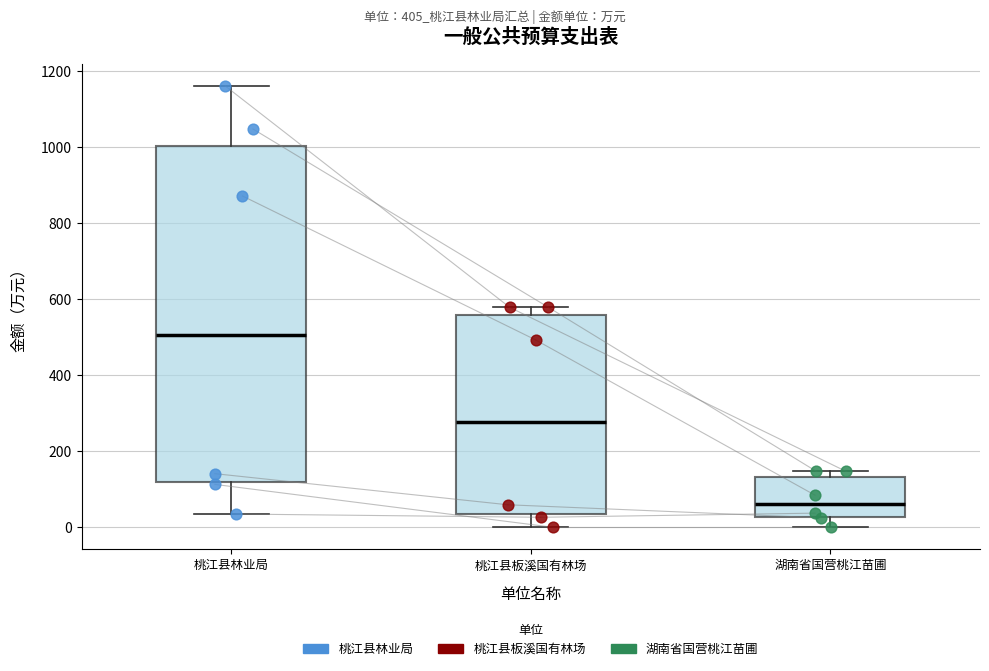

Comparing the boxes themselves (not the whiskers), which one is the tallest?

桃江县林业局